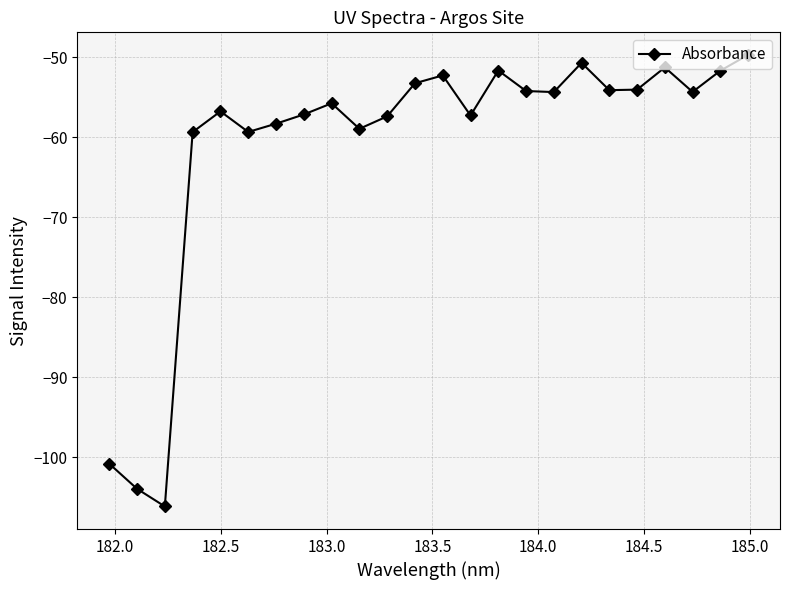

What is the value of the 11th point from the left?

-57.4